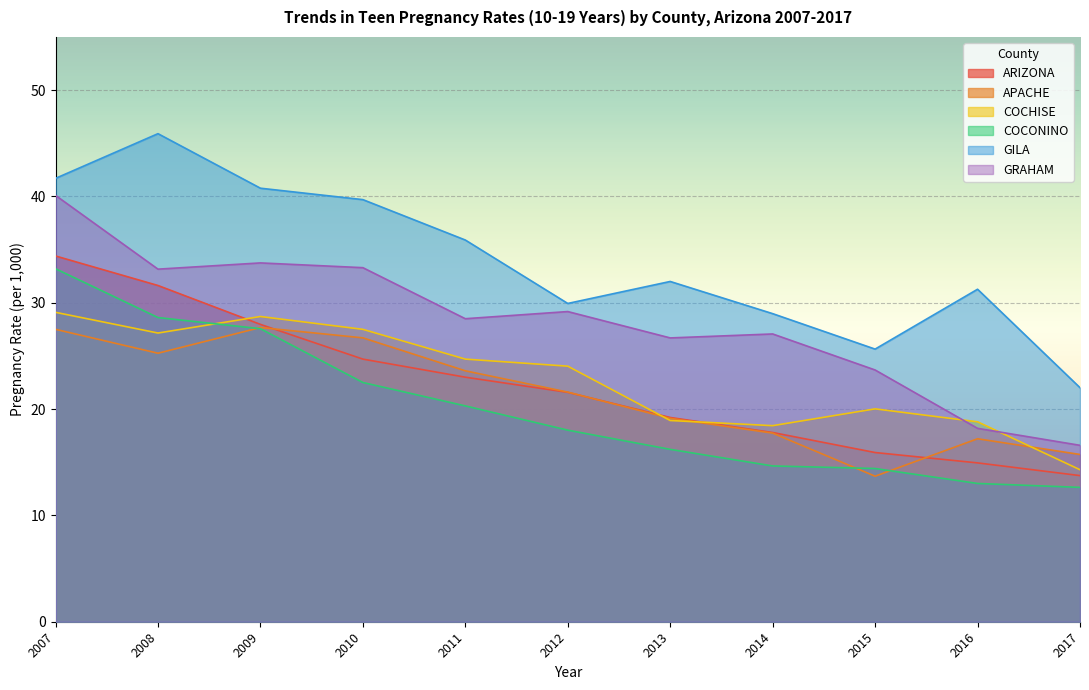

True or false: APACHE has more than 1 points higher than both neighbors.

True